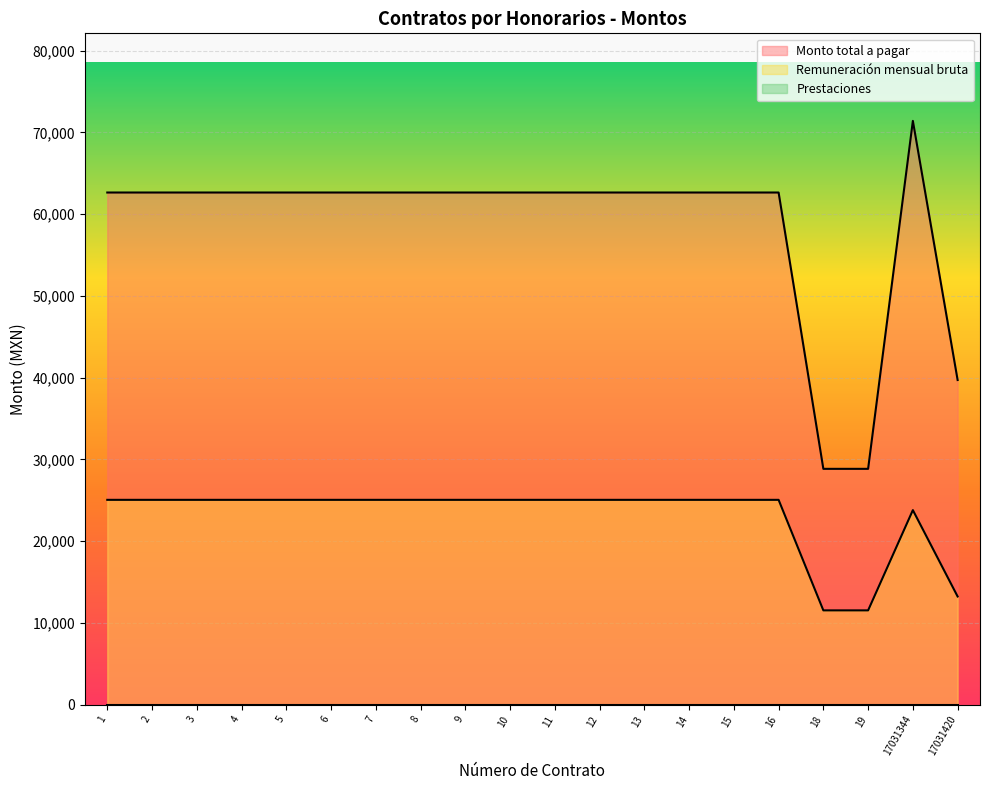

Is the value of Remuneración mensual bruta at 19 greater than the value of Monto total a pagar at 16?

No